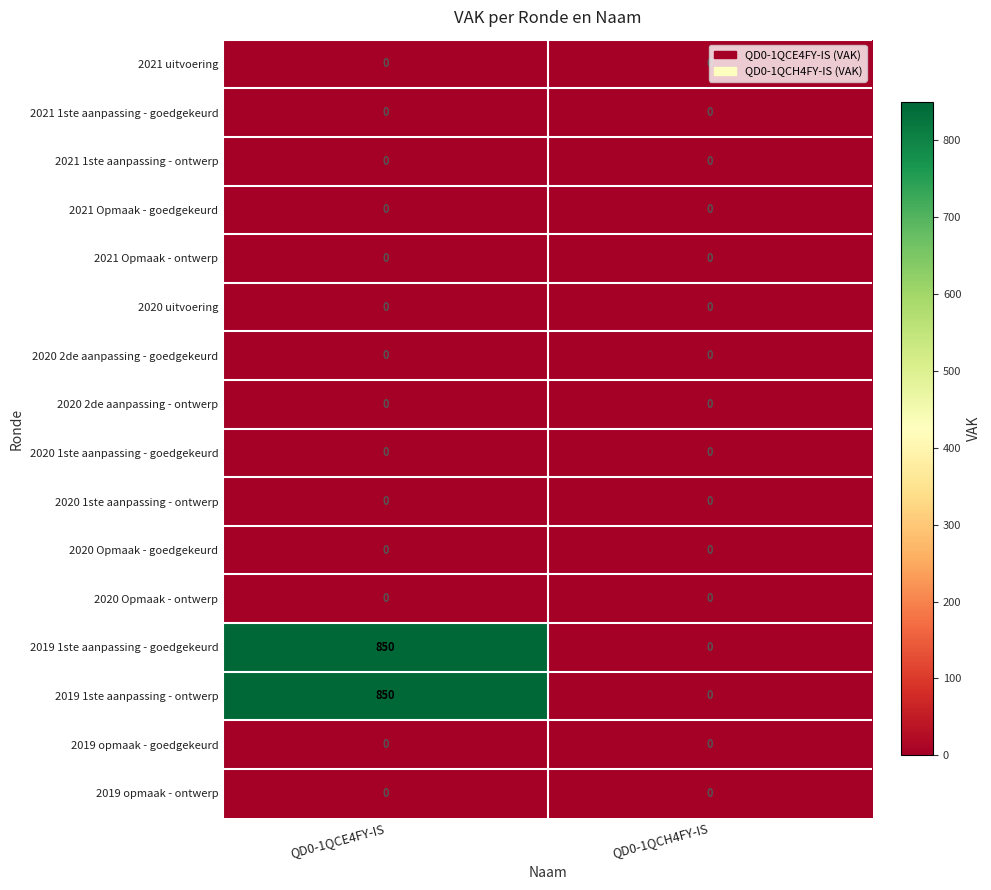

What is the difference between the highest and lowest values at QD0-1QCE4FY-IS?

850